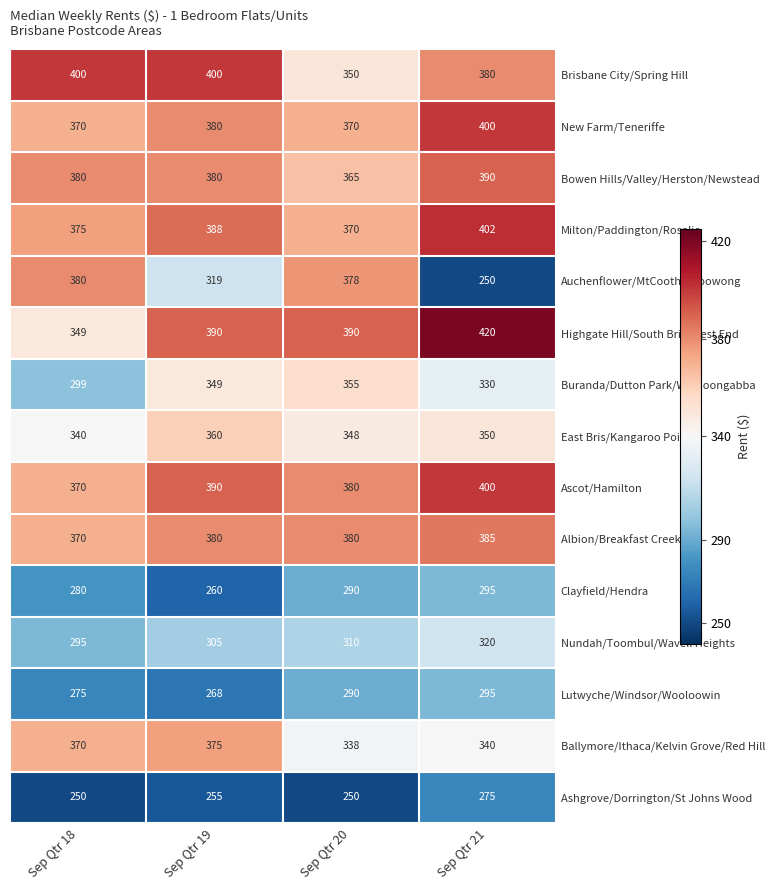

What is the maximum value for Bowen Hills/Valley/Herston/Newstead?

390